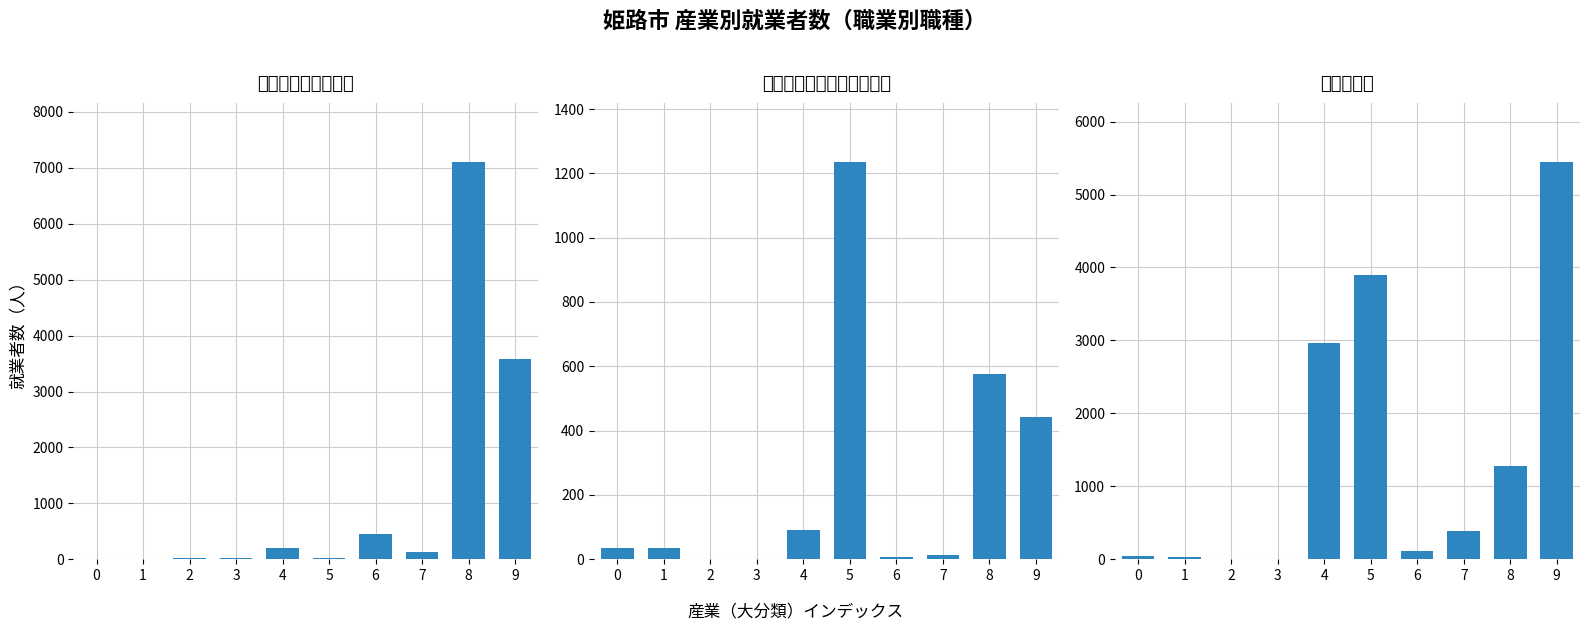

List the series in order of their peak value, lowest first.

運搬・清掃・包装等従事者, 事務従事者, サービス職業従事者